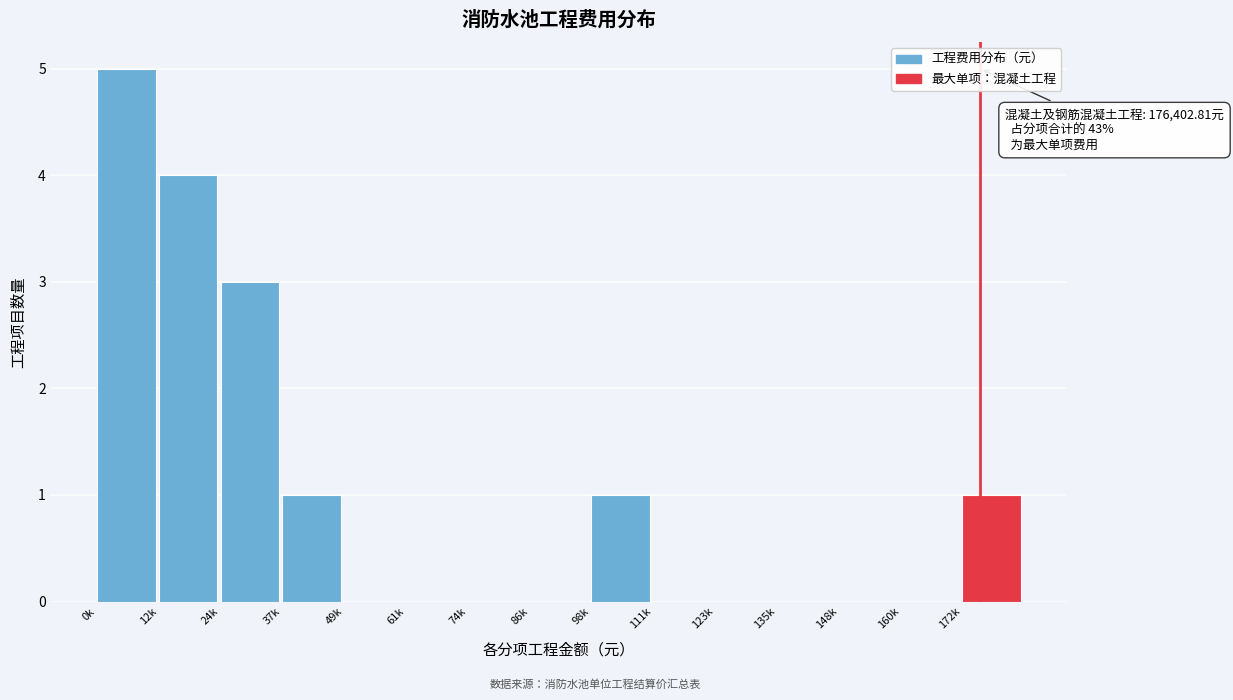

Reading left to right, extract all data points from this chart.

0k=5	12k=4	24k=3	37k=1	49k=0	61k=0	74k=0	86k=0	98k=1	111k=0	123k=0	135k=0	148k=0	160k=0	172k=1